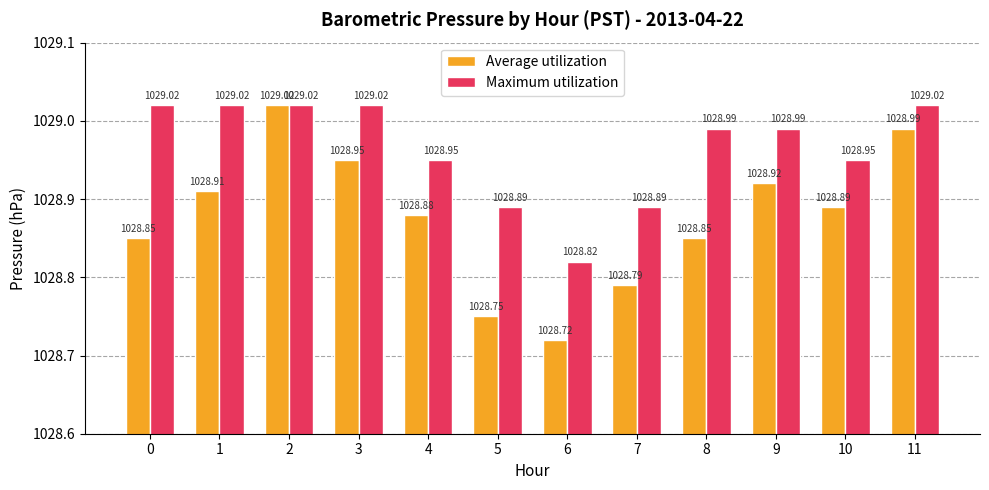

What is the highest value of the Maximum utilization series?

1029.0